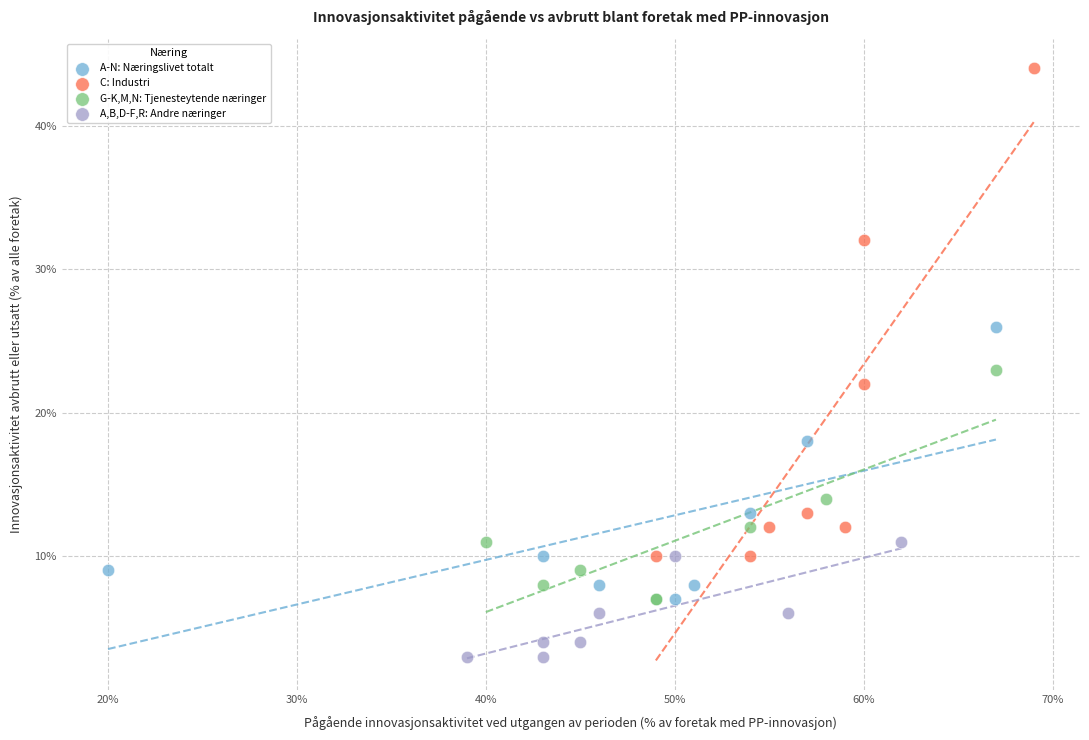

Which series contains the highest Y value?

C: Industri